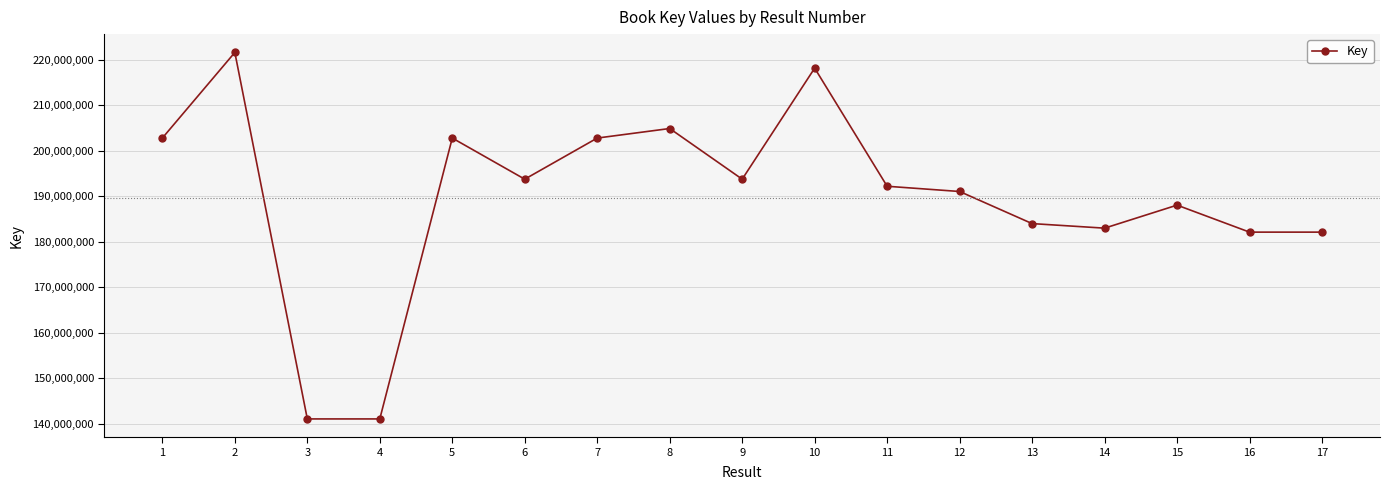

Read the value at 5.

202752156